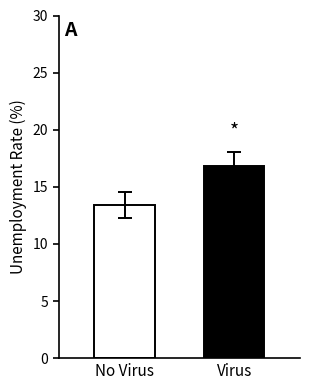

What is the maximum value shown in the chart?

16.8